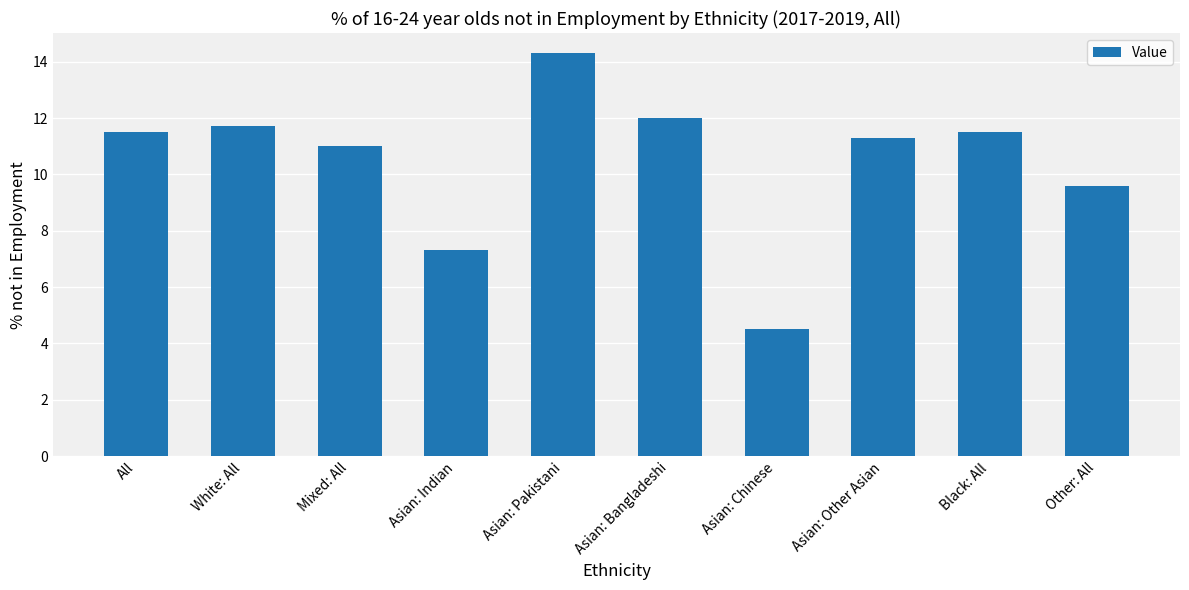

What is the label of the 6th bar from the right?

Asian: Pakistani